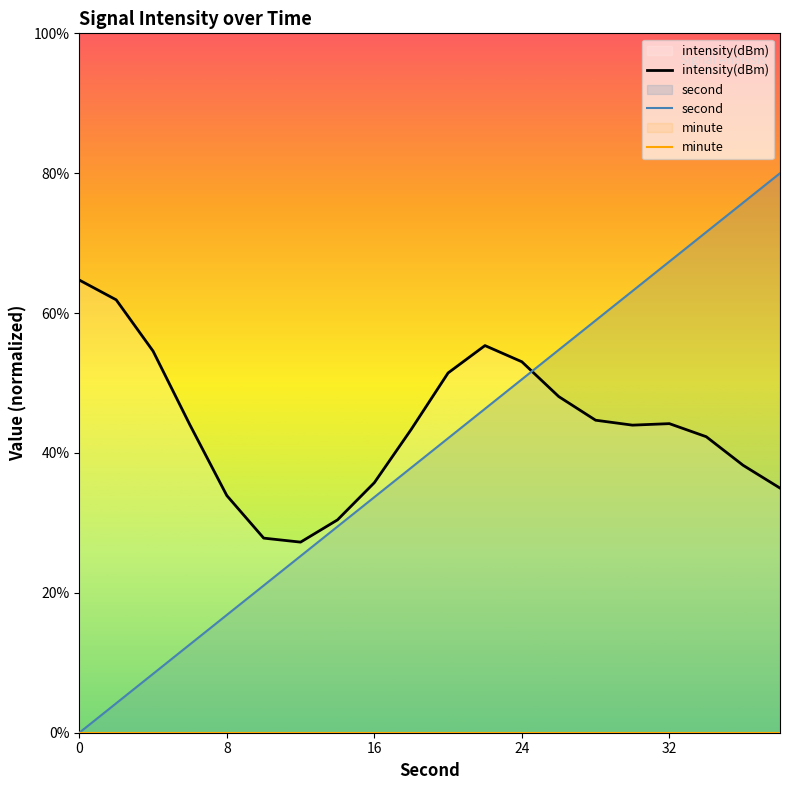

Which series has the largest total across all categories?

intensity(dBm)